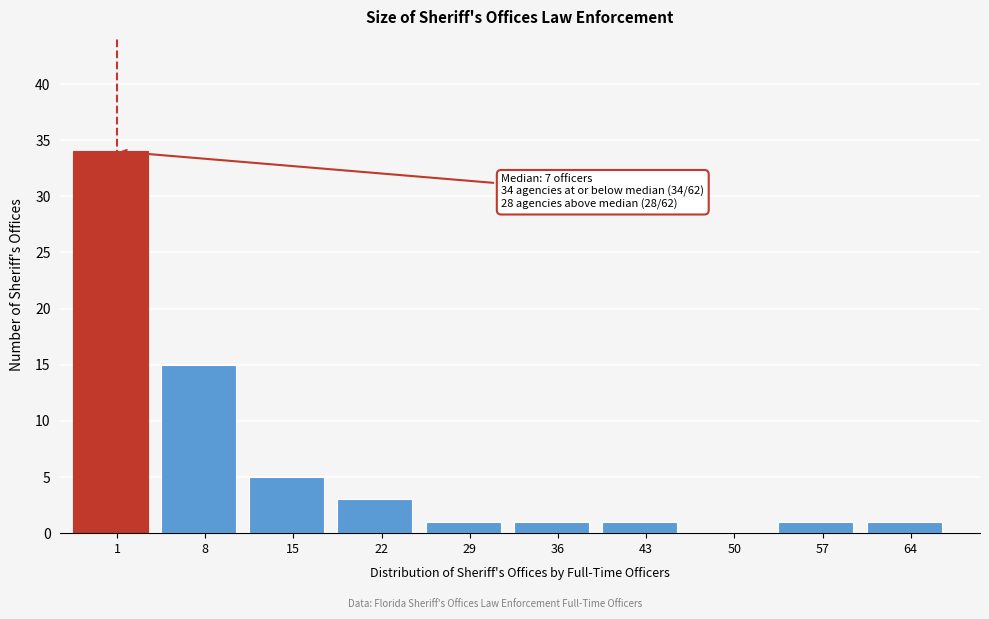

Reading right to left, extract all data points from this chart.

64=1	57=1	50=0	43=1	36=1	29=1	22=3	15=5	8=15	1=34